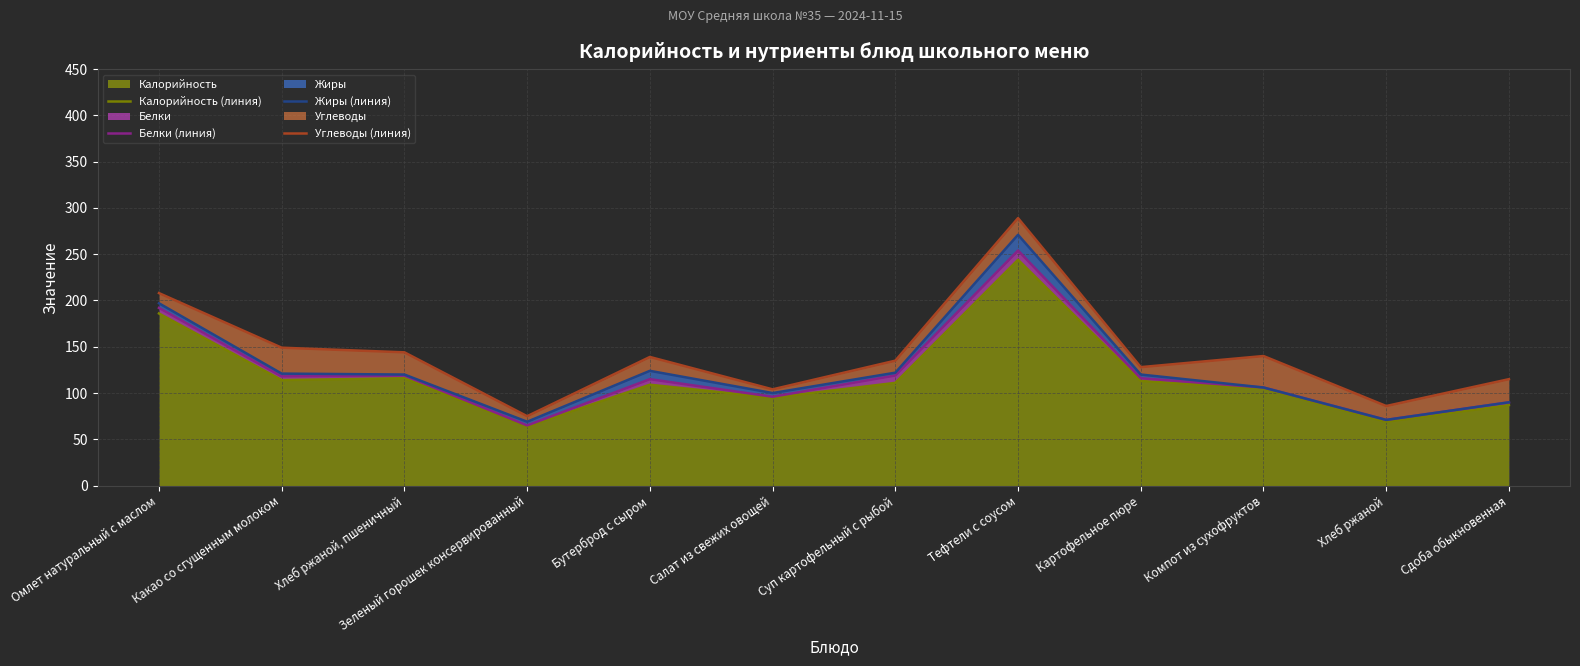

Where is the first local minimum for Углеводы (линия)?

Зеленый горошек консервированный